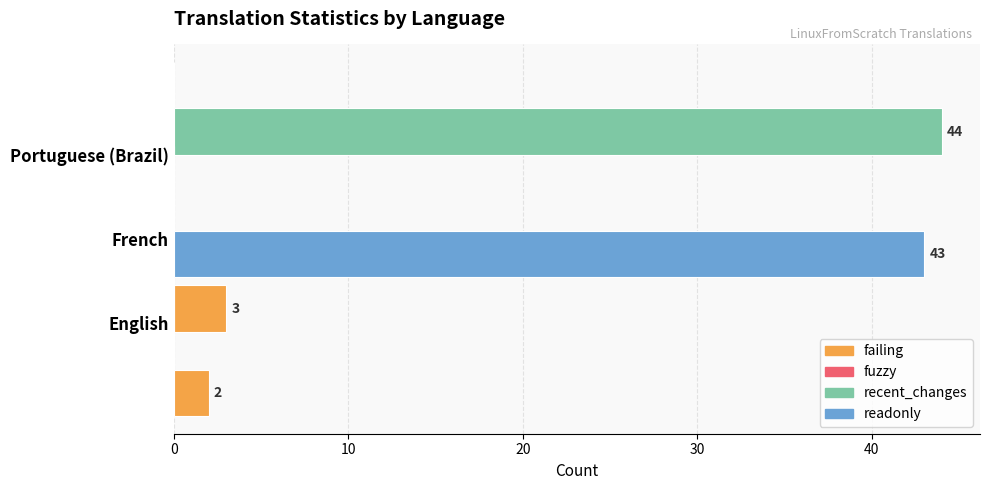

Rank the series by their maximum value, from lowest to highest.

fuzzy, failing, readonly, recent_changes